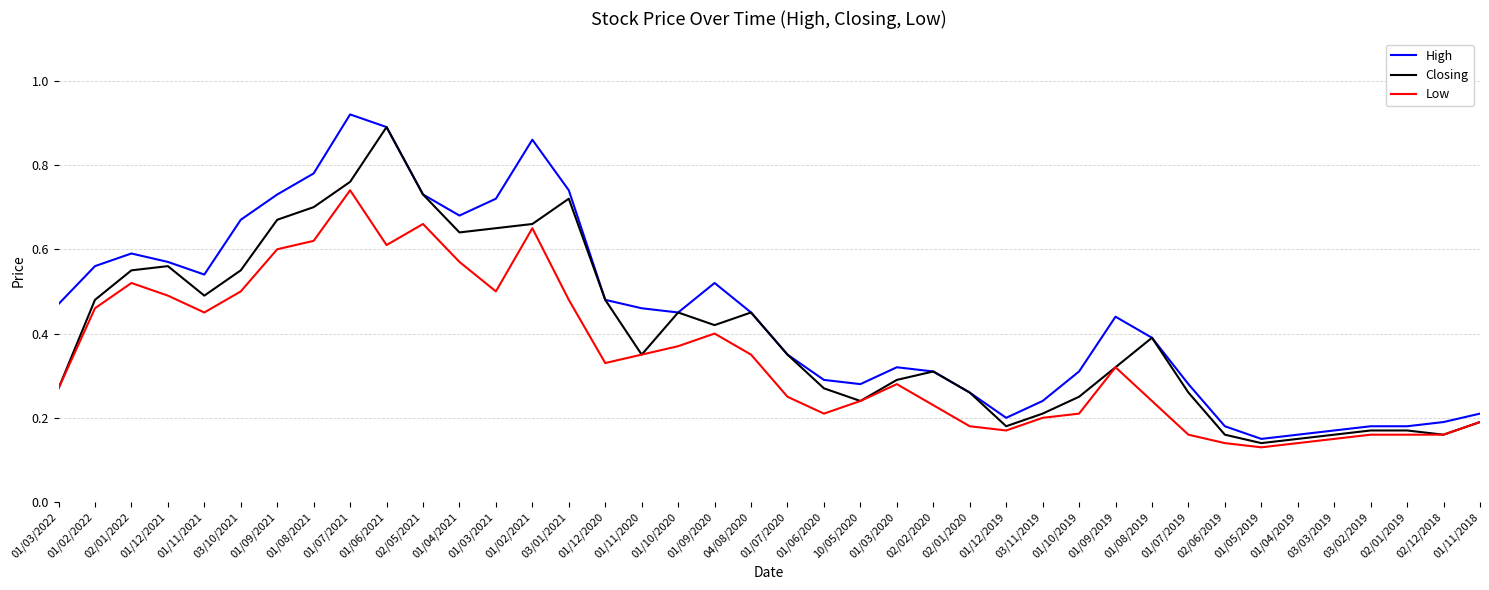

Rank the series by their average value, from lowest to highest.

Low, Closing, High